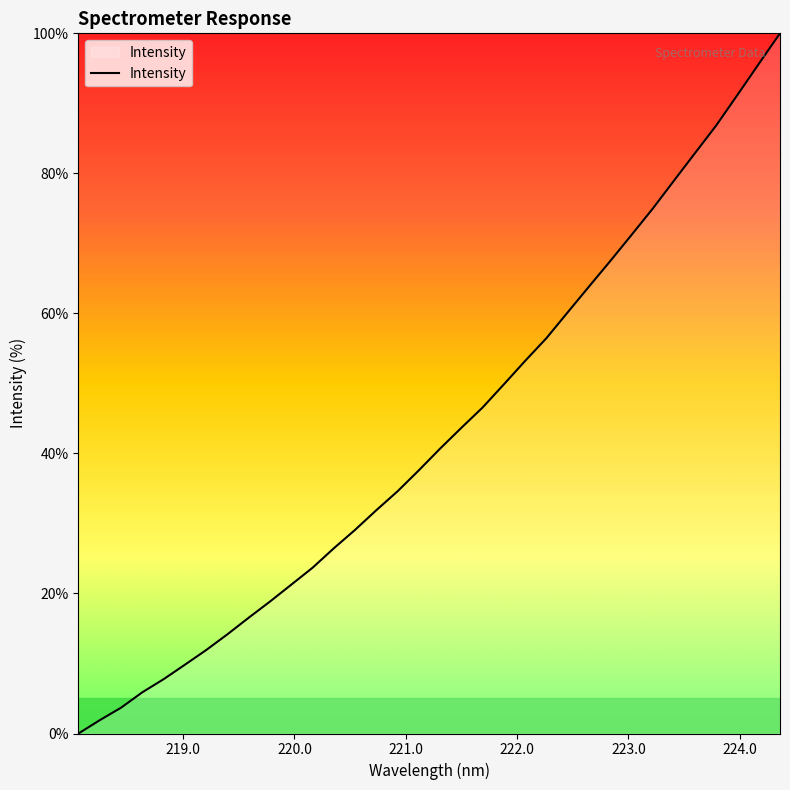

What is the maximum value shown in the chart?

100.0